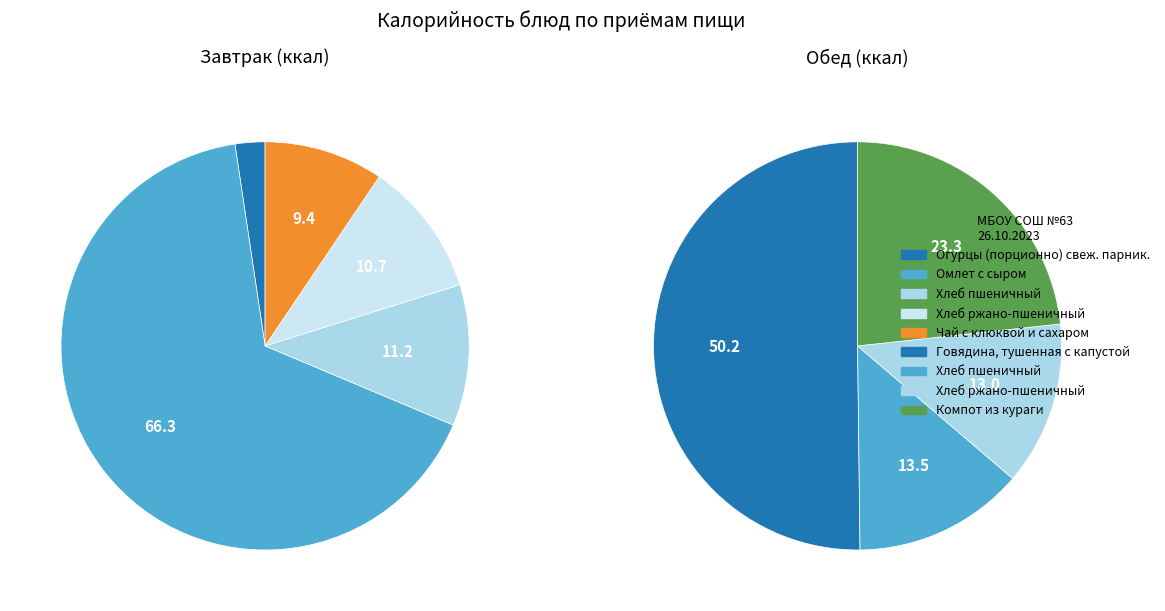

What is the spread (max minus min) of values at Омлет с сыром?

421